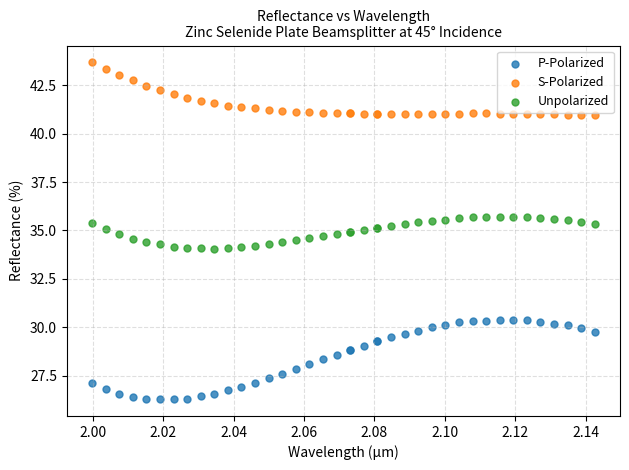

Which series contains the lowest Y value?

P-Polarized